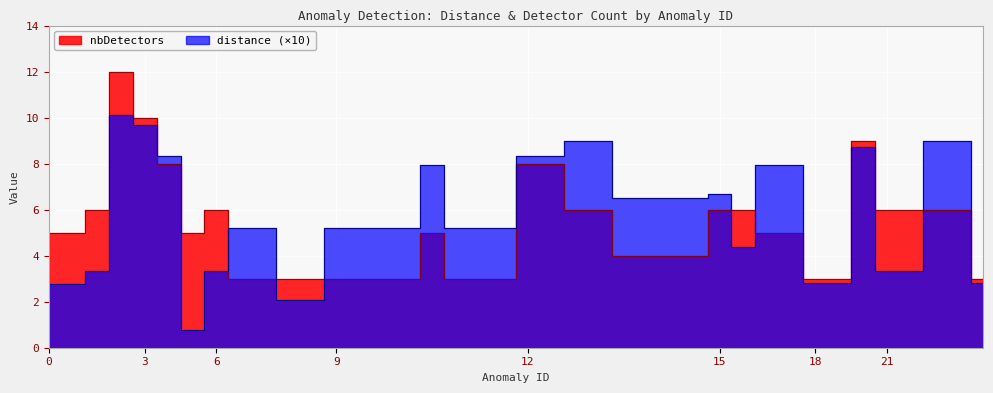

Reading right to left, list all the values displayed in this chart.

distance: 2.8	9.0	9.0	3.3	3.3	8.7	2.8	2.8	8.0	8.0	4.4	6.7	6.5	6.5	6.5	6.5	9.0	9.0	8.3	8.3	5.2	5.2	5.2	8.0	5.2	5.2	5.2	5.2	2.1	2.1	5.2	5.2	3.3	0.8	8.3	9.7	10.1	3.3	2.8	2.8
nbDetectors: 3.0	6.0	6.0	6.0	6.0	9.0	3.0	3.0	5.0	5.0	6.0	6.0	4.0	4.0	4.0	4.0	6.0	6.0	8.0	8.0	3.0	3.0	3.0	5.0	3.0	3.0	3.0	3.0	3.0	3.0	3.0	3.0	6.0	5.0	8.0	10.0	12.0	6.0	5.0	5.0